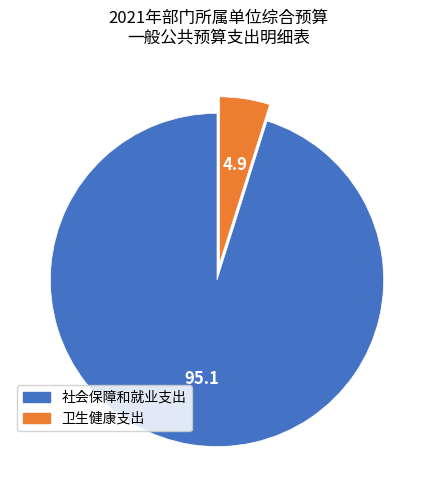

Is the sum of 社会保障和就业支出 and 卫生健康支出 greater than half?

Yes